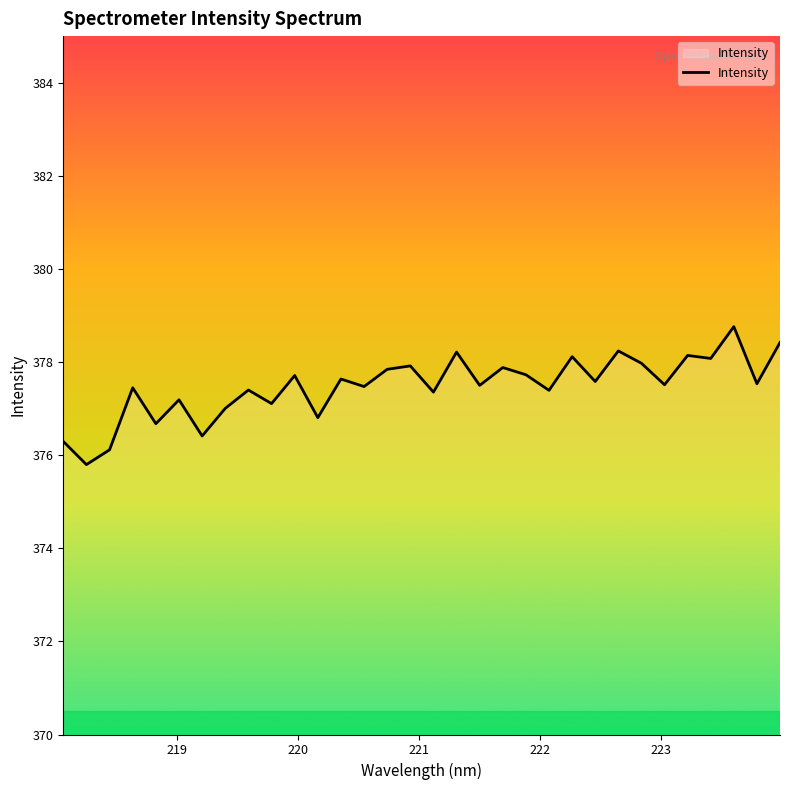

What is the difference between the maximum and minimum values?

3.0